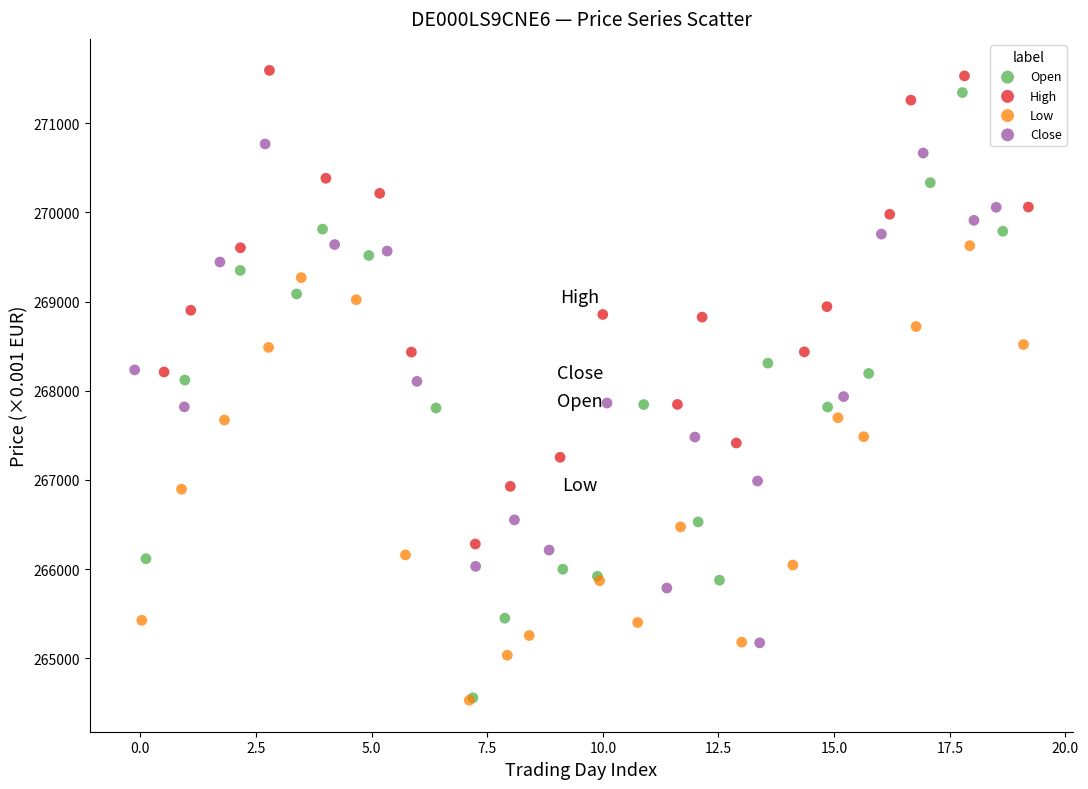

Which series has the widest spread of Y values?

Open